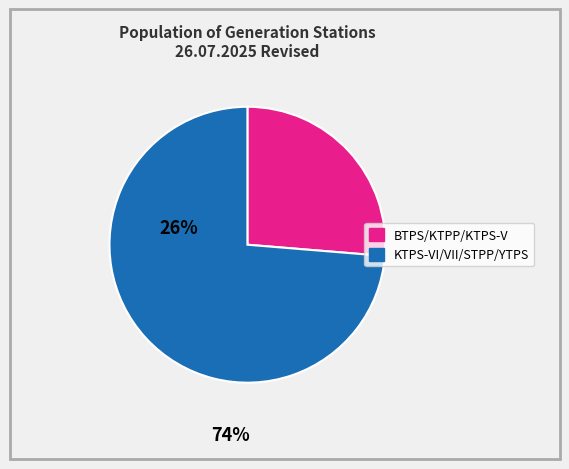

Does any single category account for the majority?

Yes